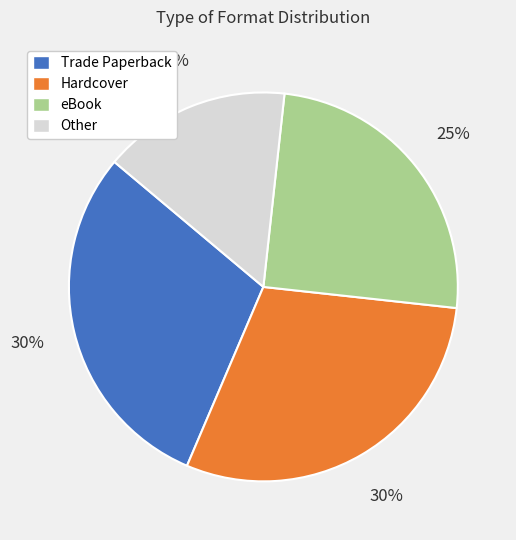

What is the smallest slice in the pie chart?

Other